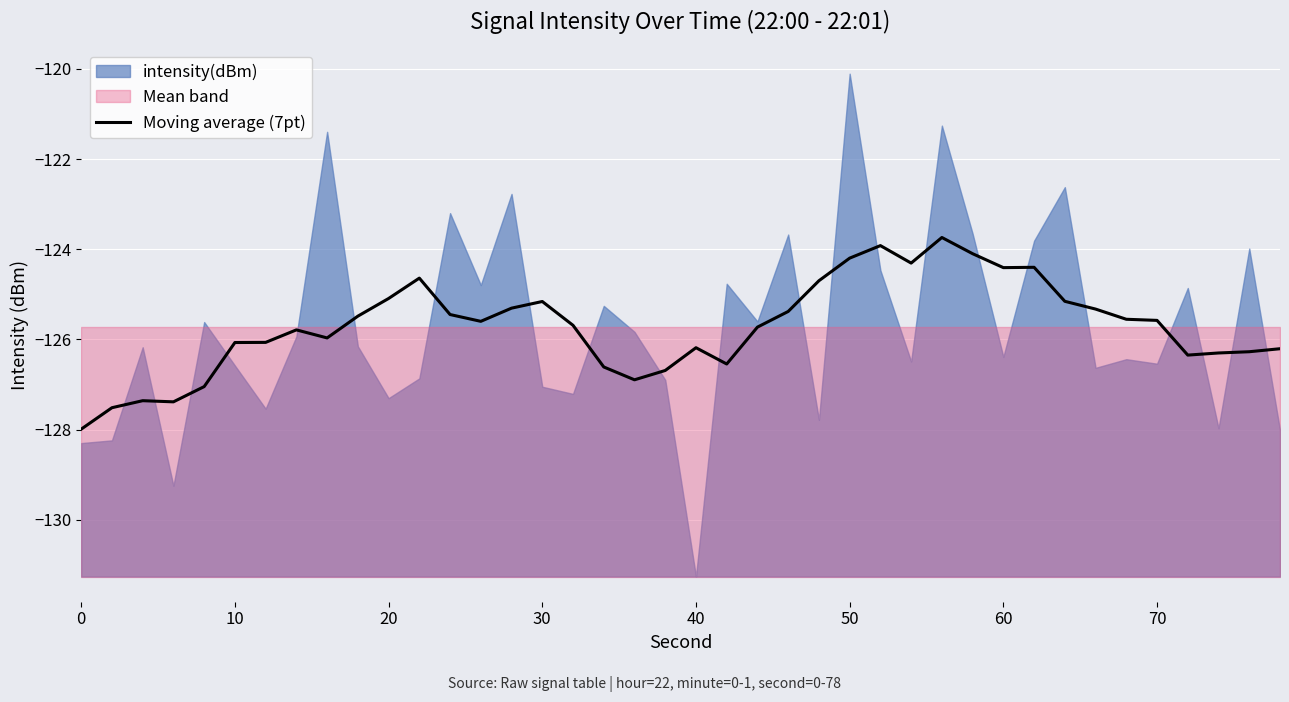

True or false: the data has more than 2 interior local peaks.

True